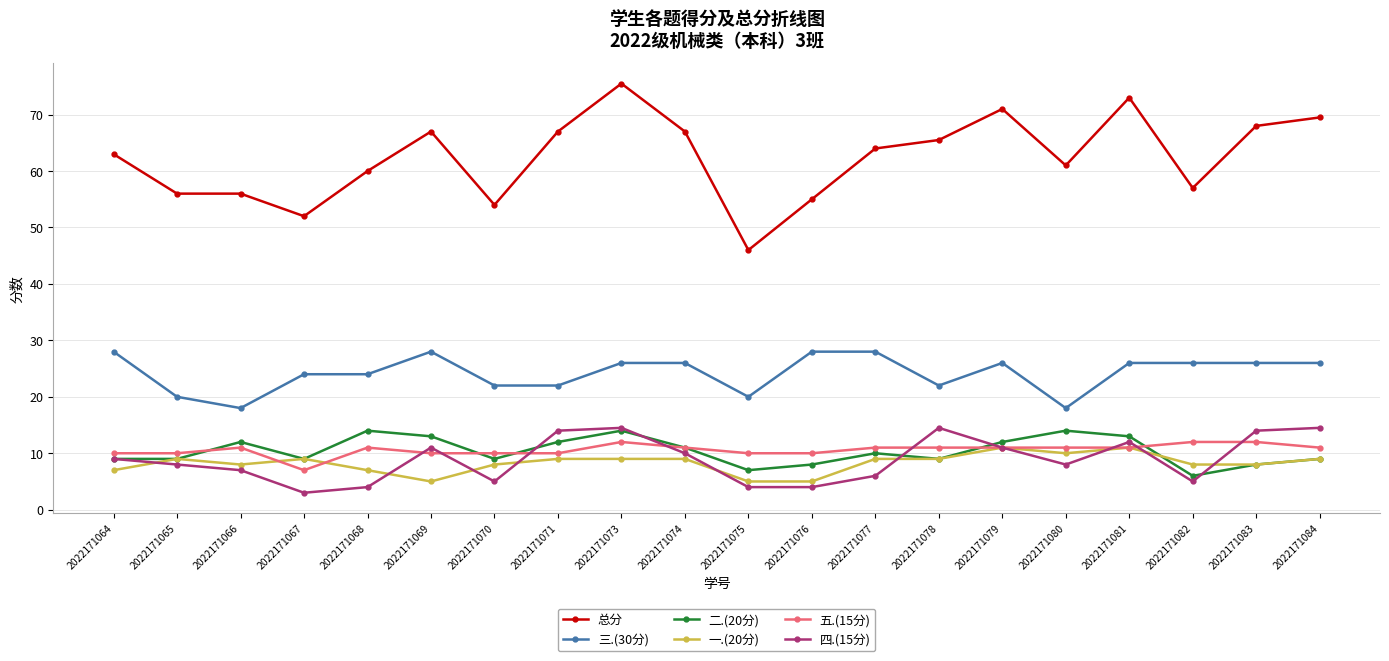

Count the 二.(20分) values in the range 9 to 13.

13